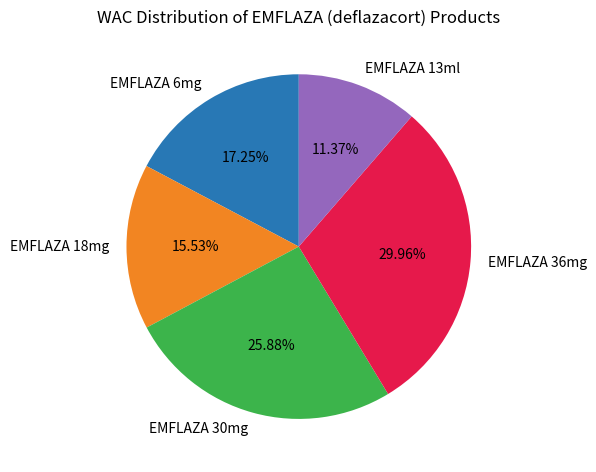

Between EMFLAZA 13ml and EMFLAZA 18mg, which is larger?

EMFLAZA 18mg